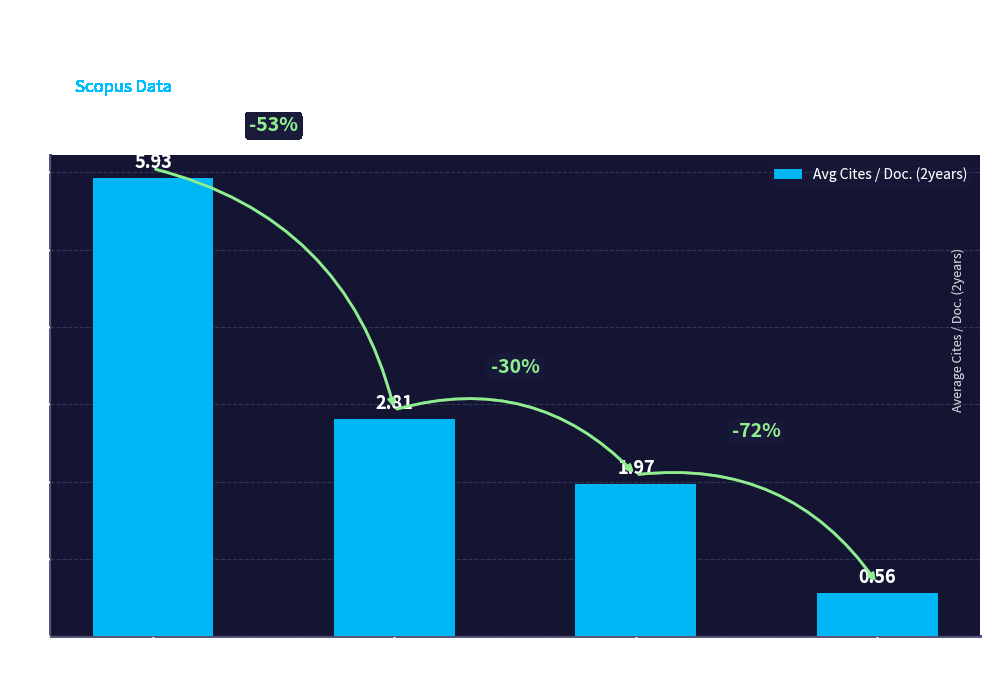

Which has a higher value, Q3 or Q1?

Q1